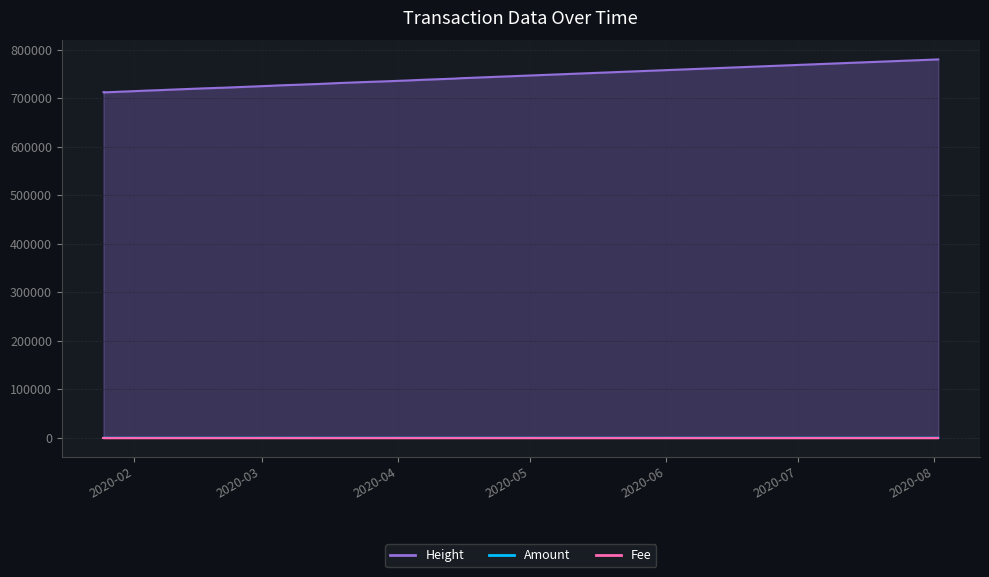

True or false: Fee has a value of 0.0 at 2020-01-25.

True